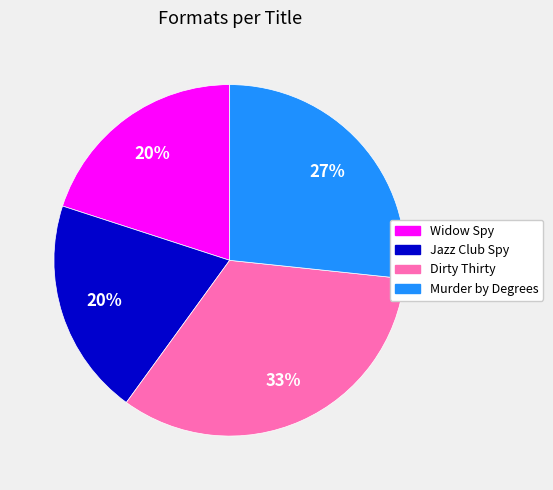

The Widow Spy slice represents 30% of the pie. True or false?

False